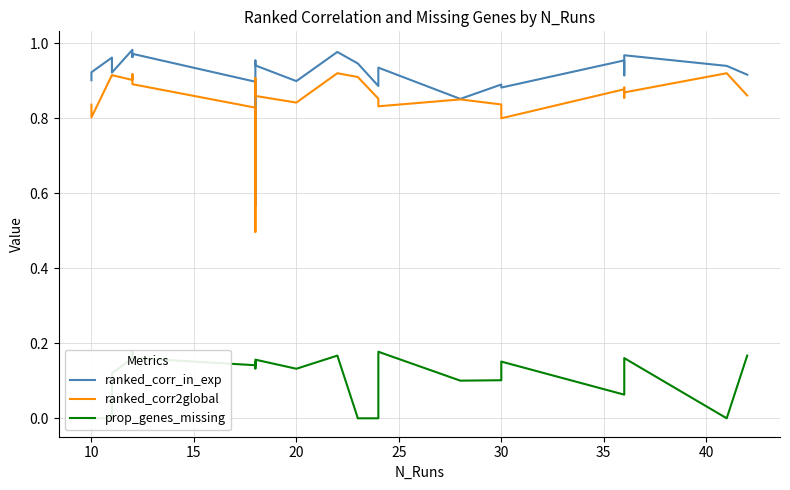

What is the difference between the maximum and minimum values in the ranked_corr2global series?

0.4